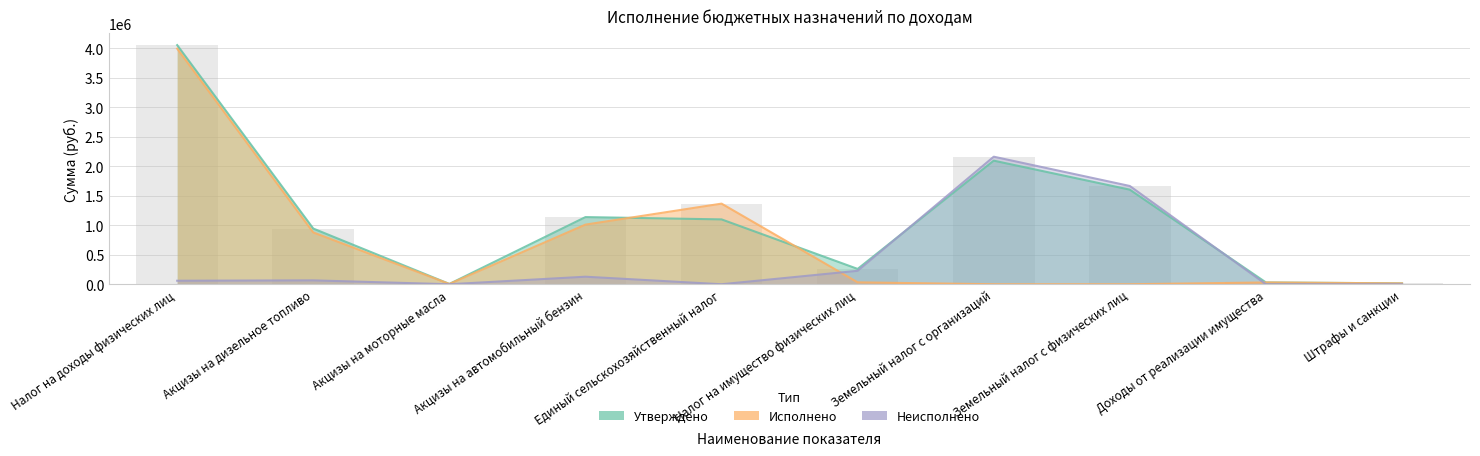

Which series has the widest spread of values?

Утверждено